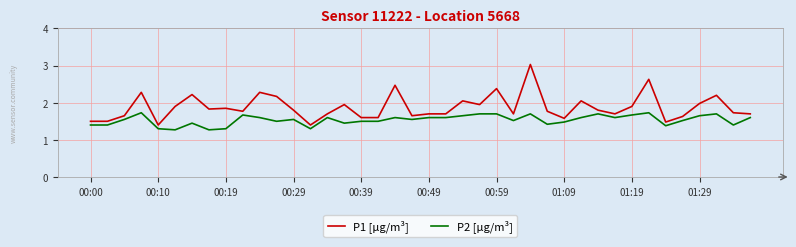

True or false: P2 [µg/m³] has more than 0 points higher than both neighbors.

True